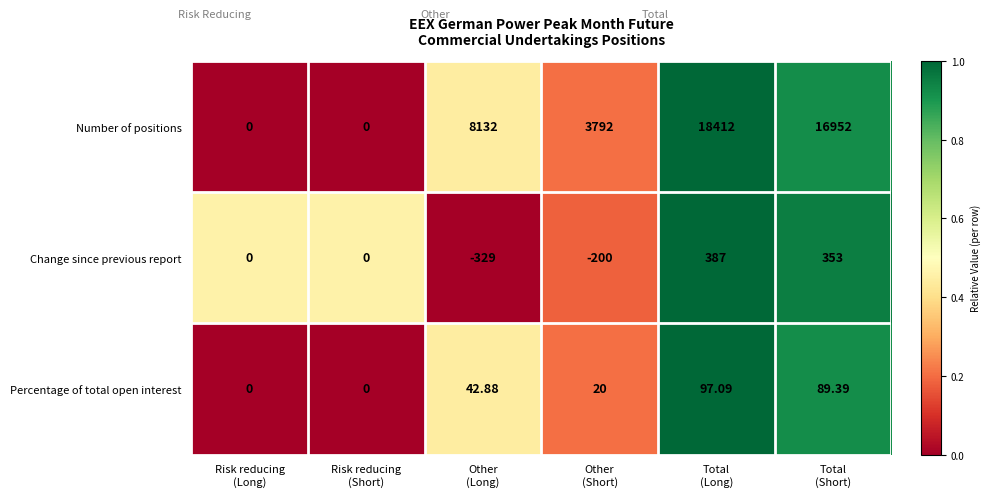

List the series in order of their peak value, highest first.

Number of positions, Change since previous report, Percentage of total open interest